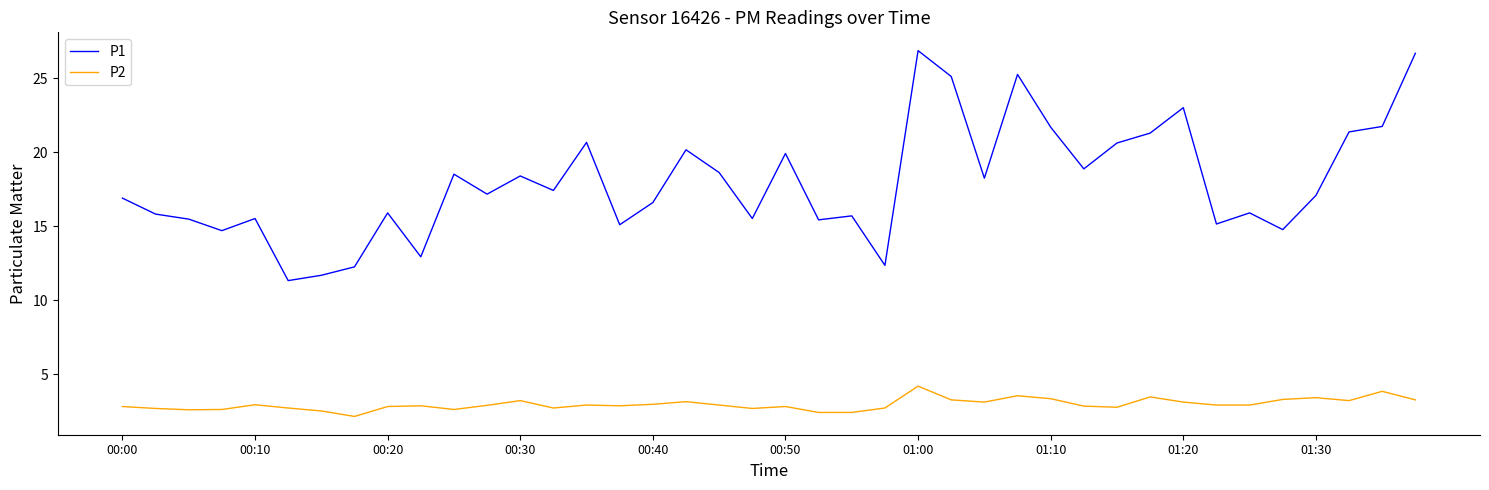

Which series has the widest spread of values?

P1